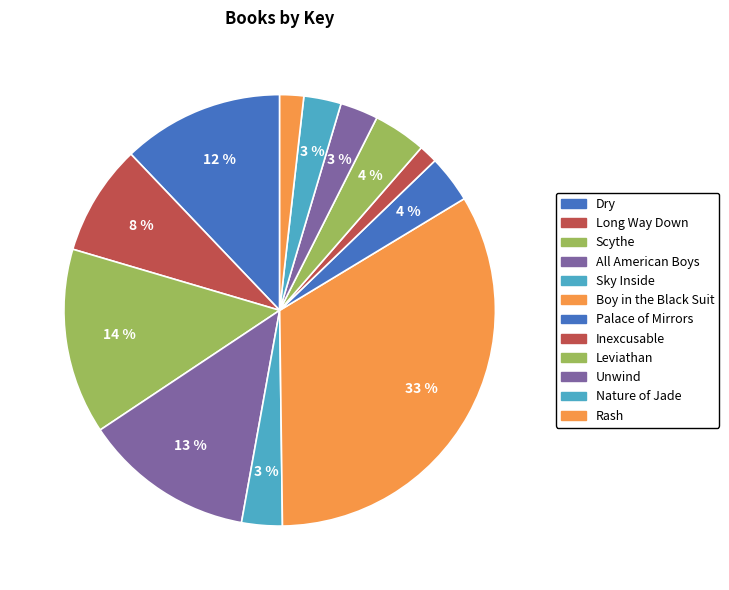

How much of the chart is everything except Boy in the Black Suit?

66.5%